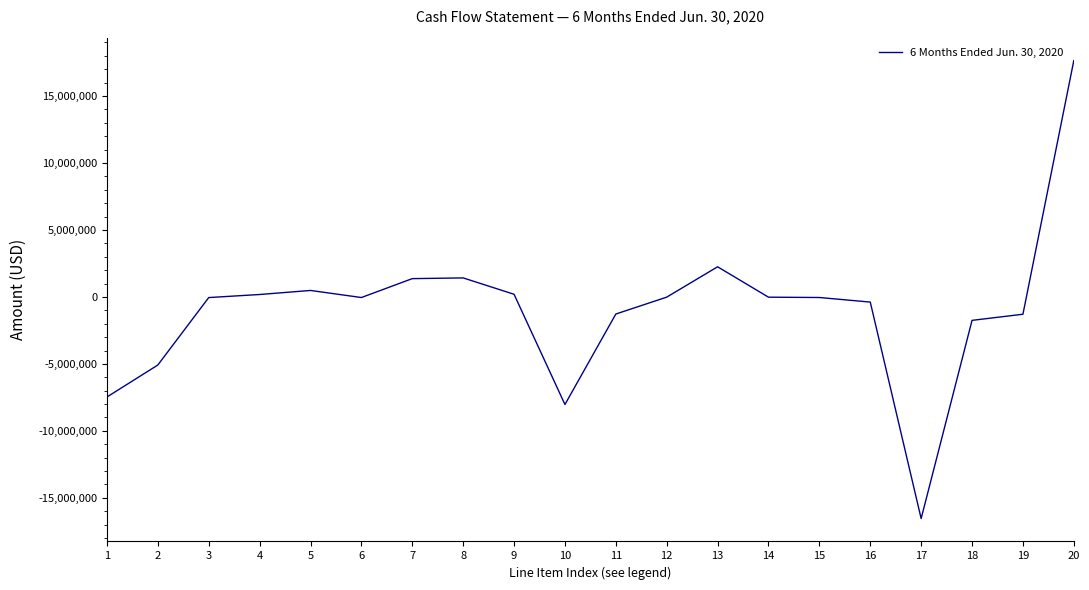

What is the difference between the maximum and minimum values?

34198000